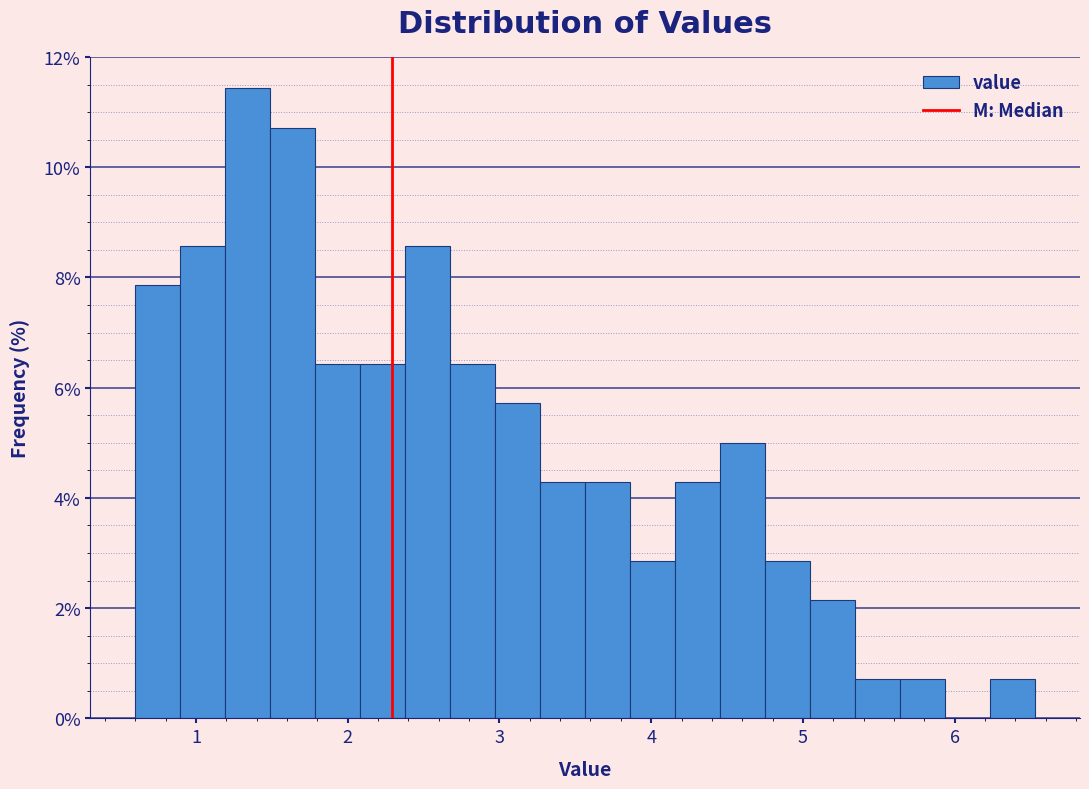

Around what value on the x-axis is the tallest bar? Give the approximate position of its centre, as read against the axis.

1.3